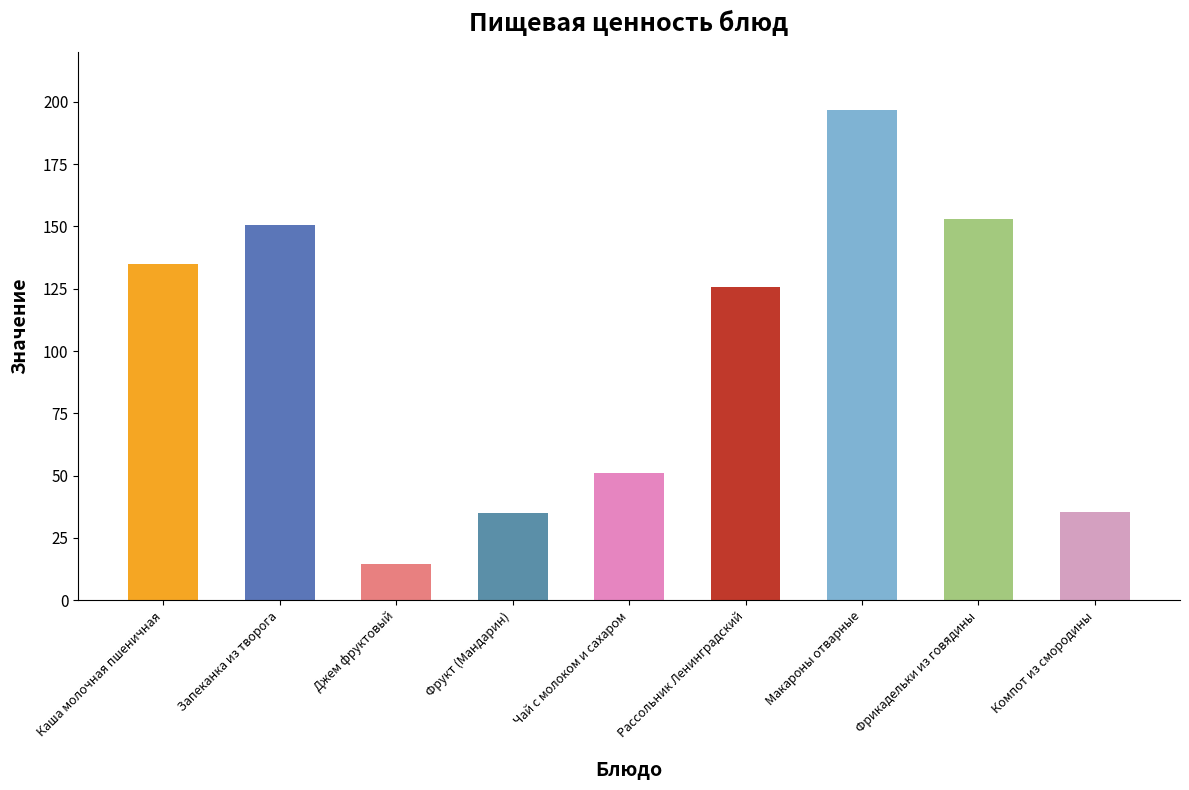

What is the label of the 1st bar from the right?

Компот из смородины